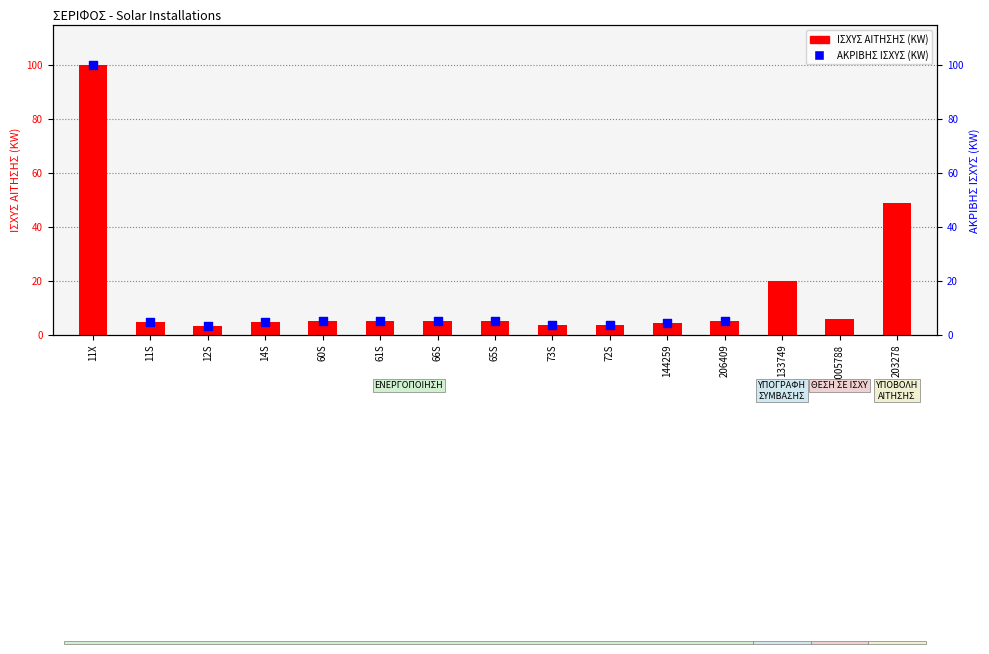

Between 133749 and 11X, which is larger?

11X